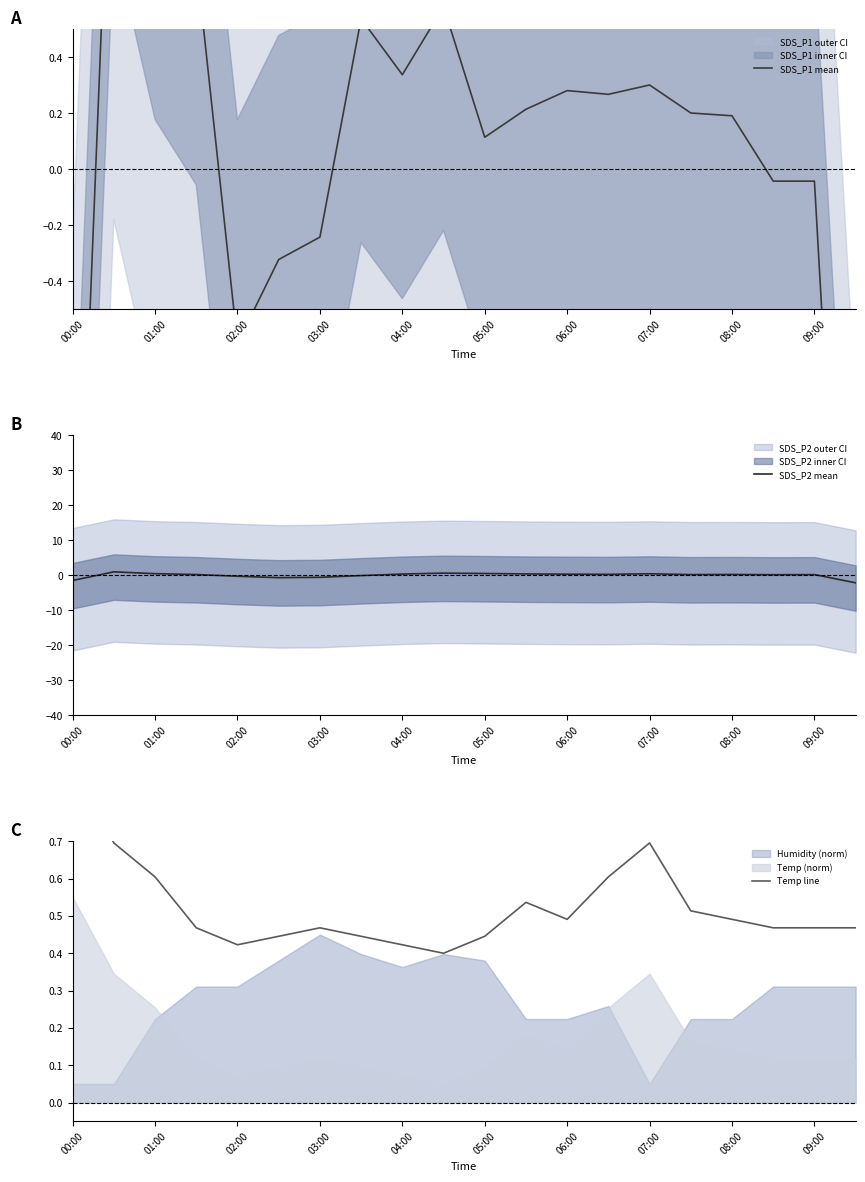

The SDS_P2 mean series shows 0.3 at 06:00. True or false?

True